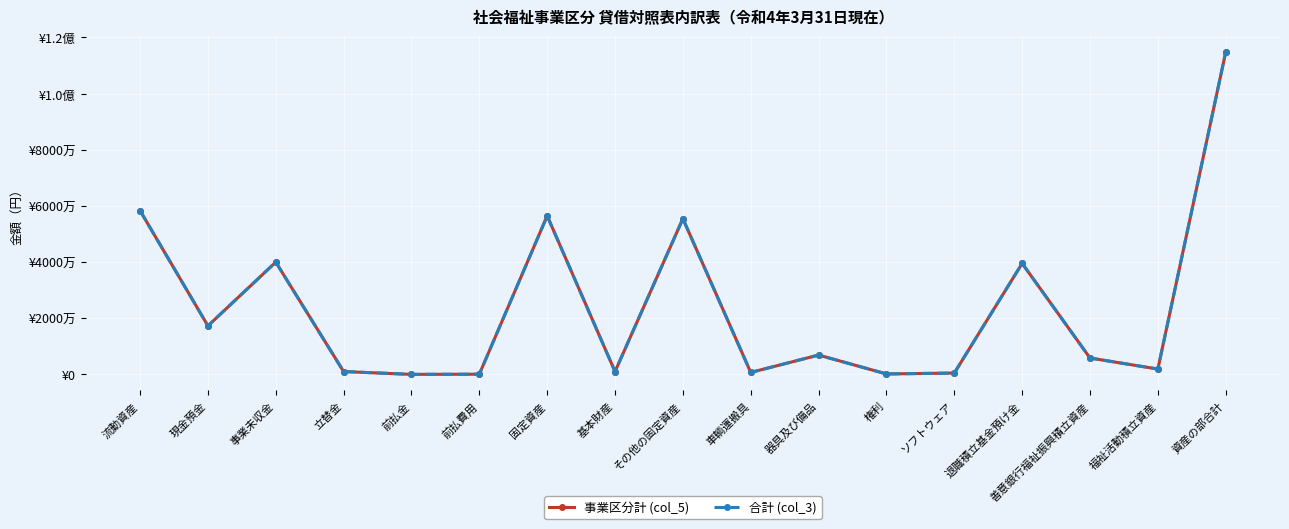

True or false: 事業区分計 (col_5) has more than 2 interior local peaks.

True